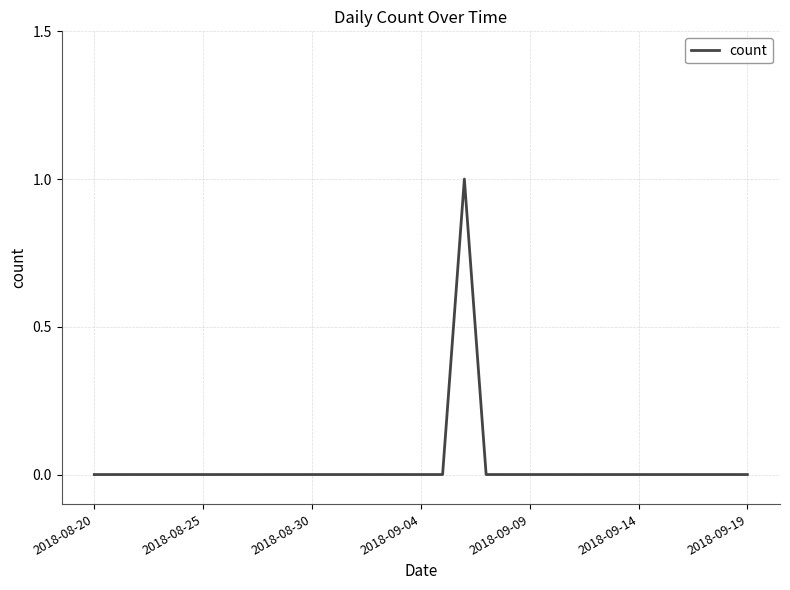

How many distinct data groups are displayed?

1